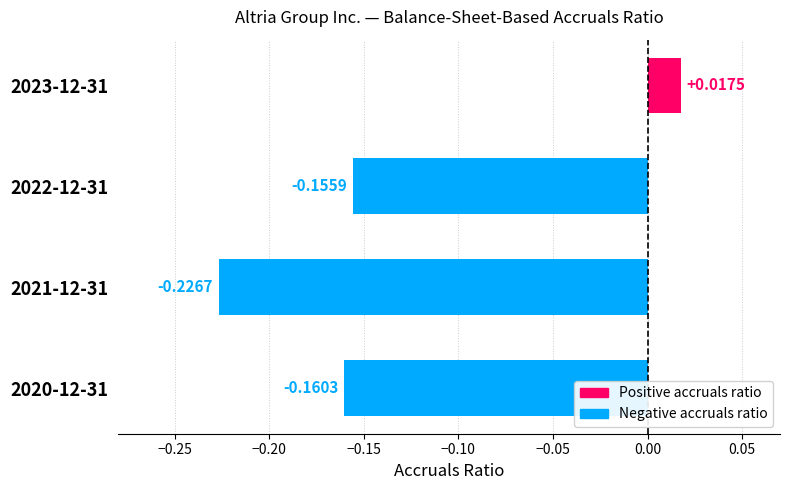

Between 2020-12-31 and 2023-12-31, which is larger?

2023-12-31